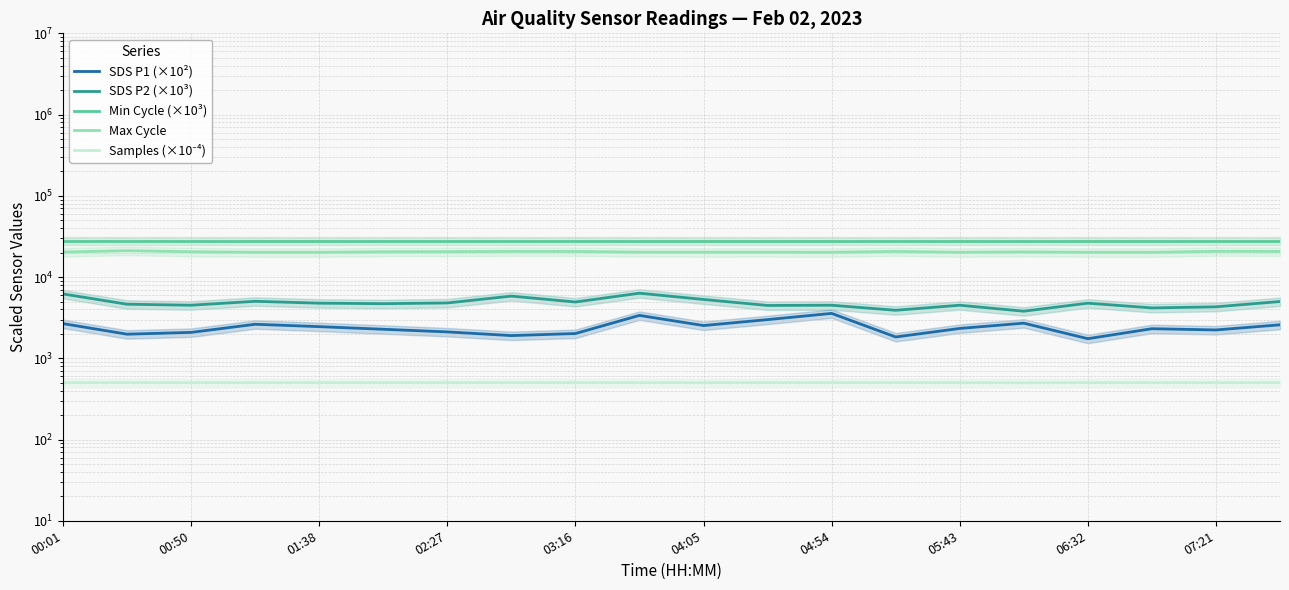

True or false: Min Cycle (×10³) and SDS P2 (×10³) cross at least once.

False